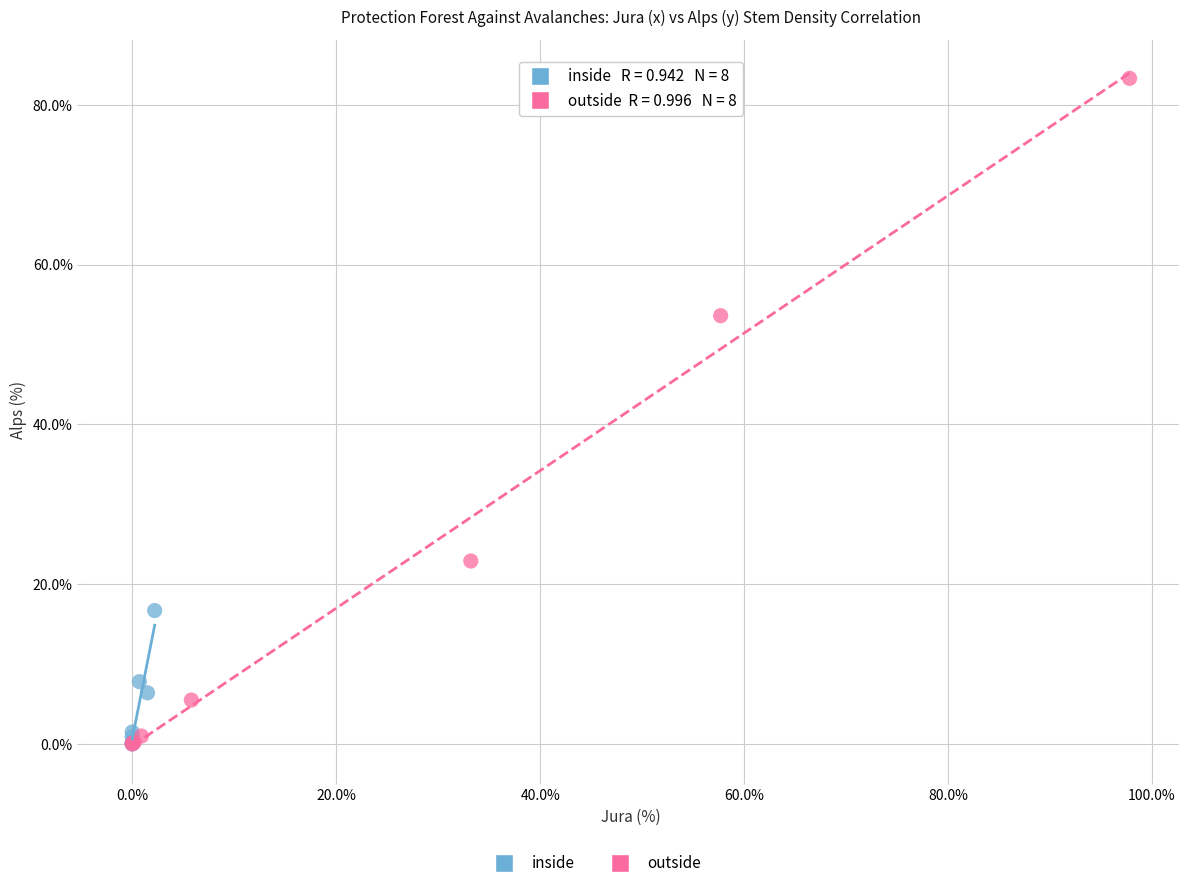

Which series has the largest Y range (max minus min)?

outside